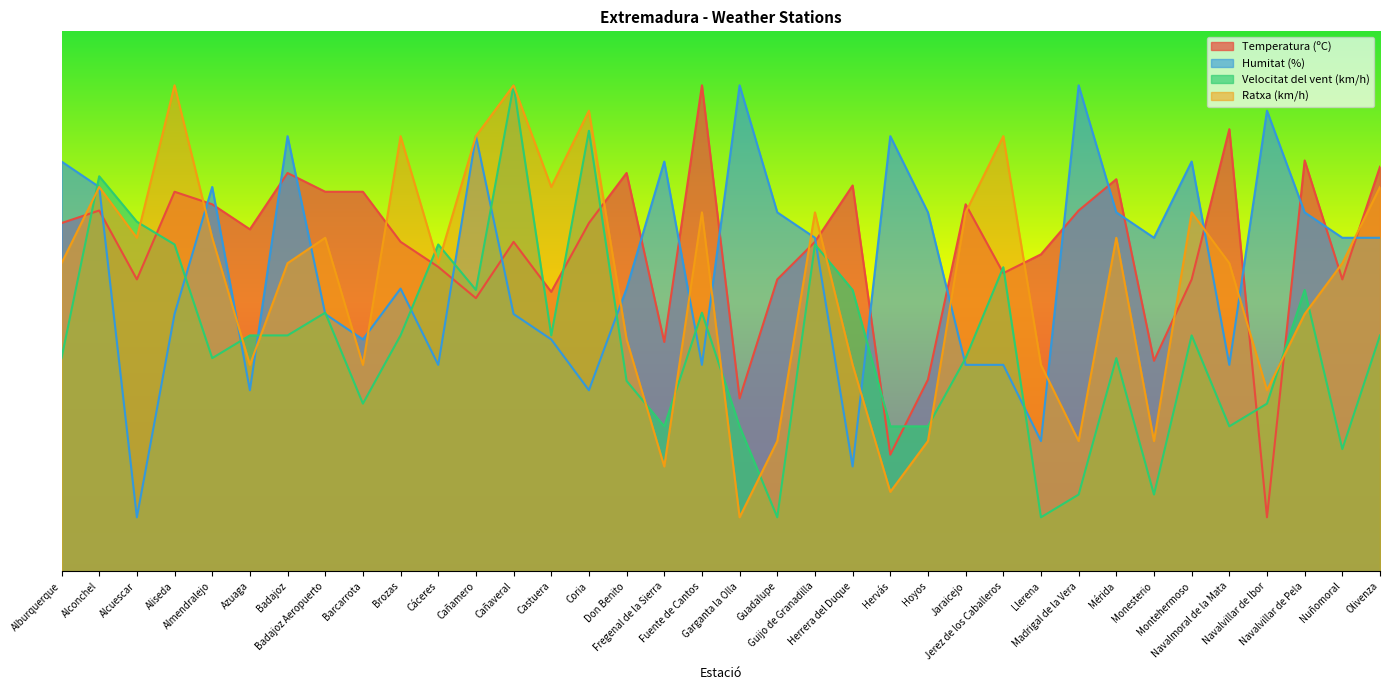

What are all the series names shown in the legend?

Temperatura (ºC), Humitat (%), Velocitat del vent (km/h), Ratxa (km/h)